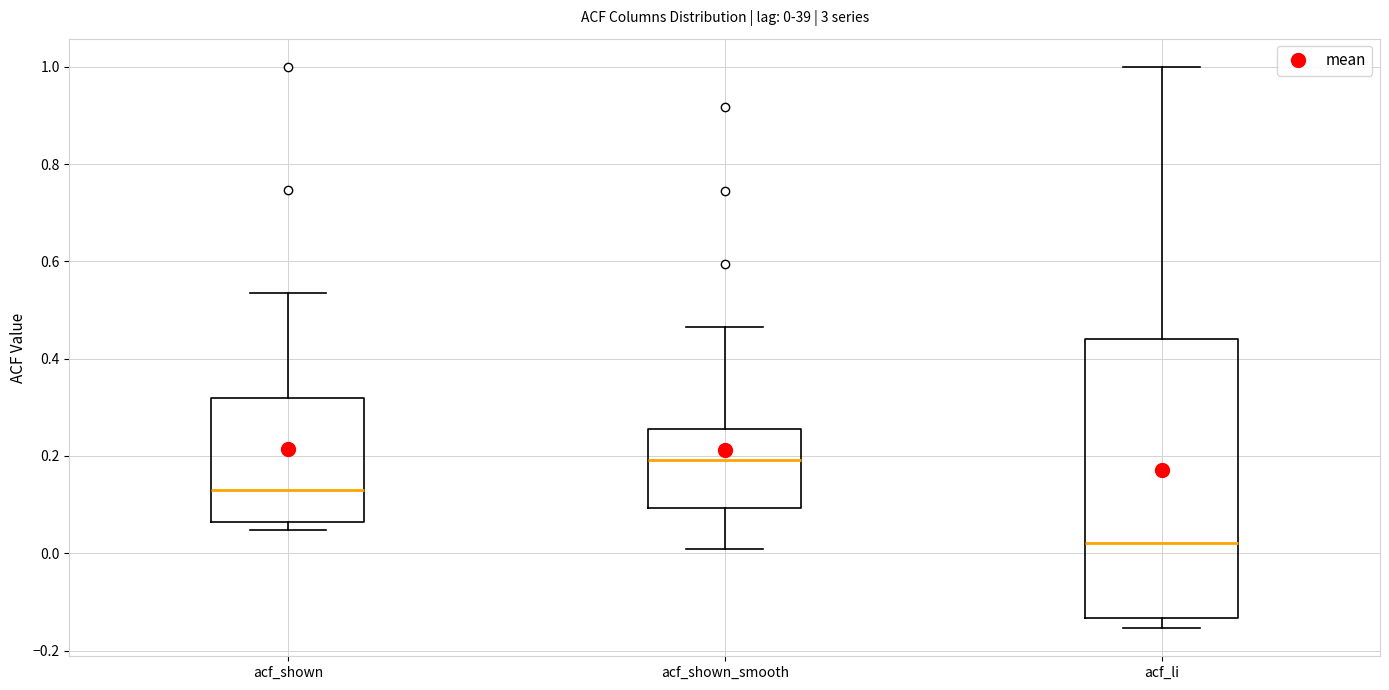

Comparing the boxes themselves (not the whiskers), which one is the tallest?

acf_li